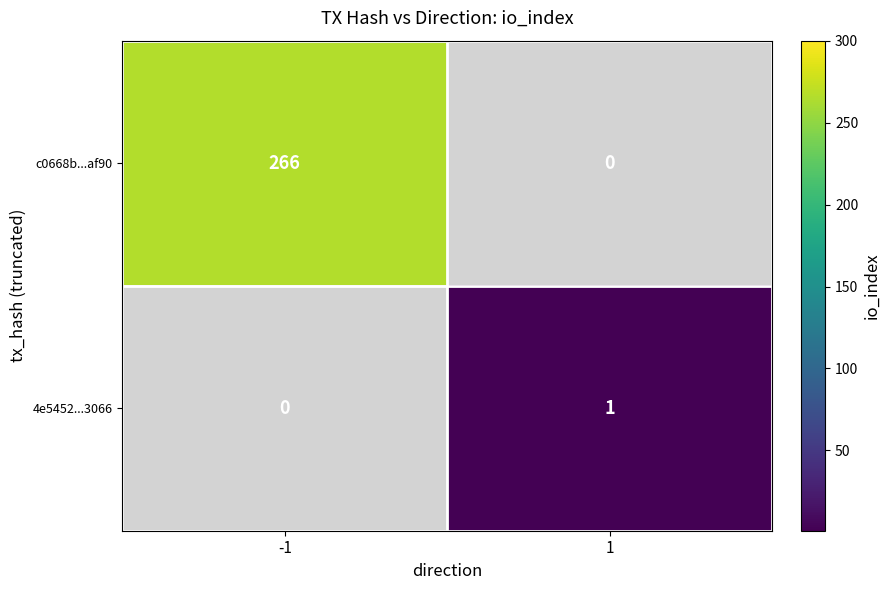

The c0668b...af90 series shows 266 at -1. True or false?

True